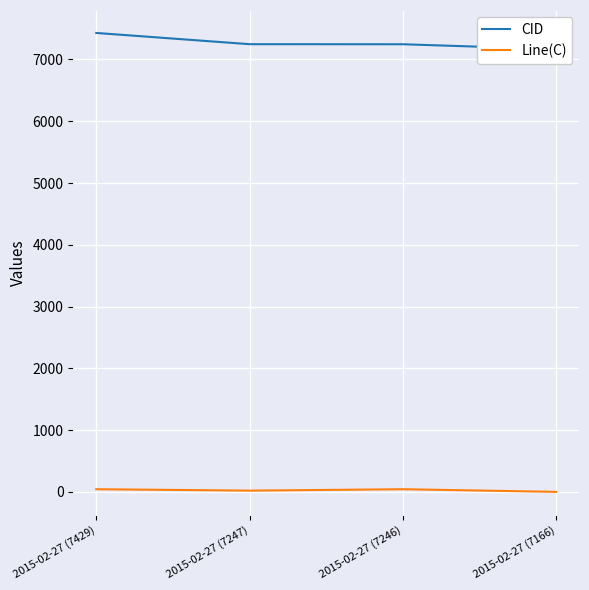

What position from the right is 2015-02-27 (7246)?

2